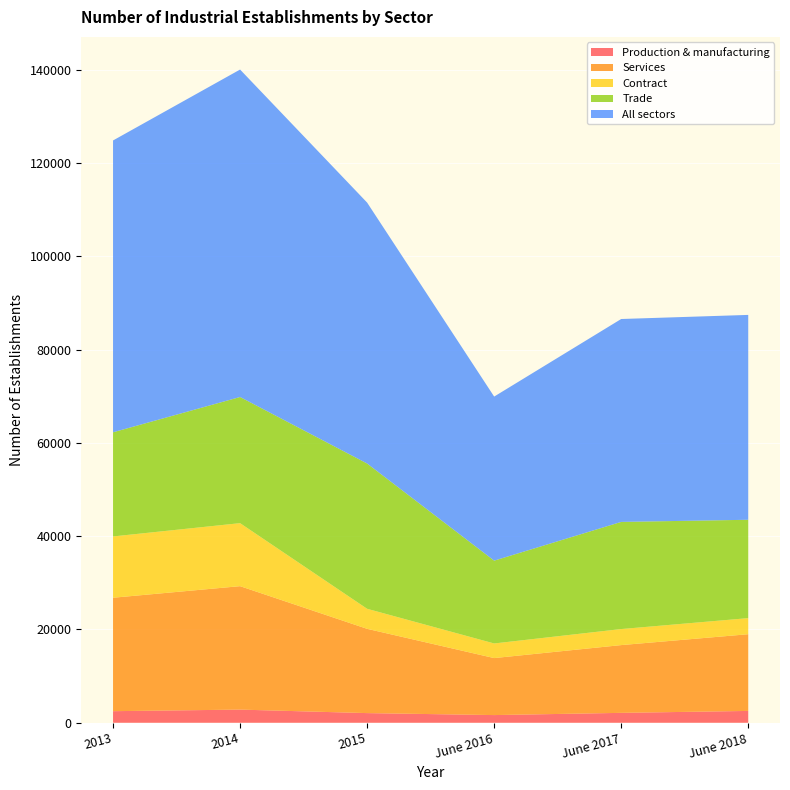

Reading left to right, extract all data points from this chart.

Production & manufacturing: 2013=2485	2014=2823	2015=2073	June 2016=1648	June 2017=2125	June 2018=2539
Services: 2013=24322	2014=26465	2015=18067	June 2016=12221	June 2017=14528	June 2018=16446
Contract: 2013=13144	2014=13511	2015=4298	June 2016=3135	June 2017=3440	June 2018=3452
Trade: 2013=22331	2014=27048	2015=31150	June 2016=17759	June 2017=22972	June 2018=21087
All sectors: 2013=62569	2014=70208	2015=55944	June 2016=35175	June 2017=43505	June 2018=43924